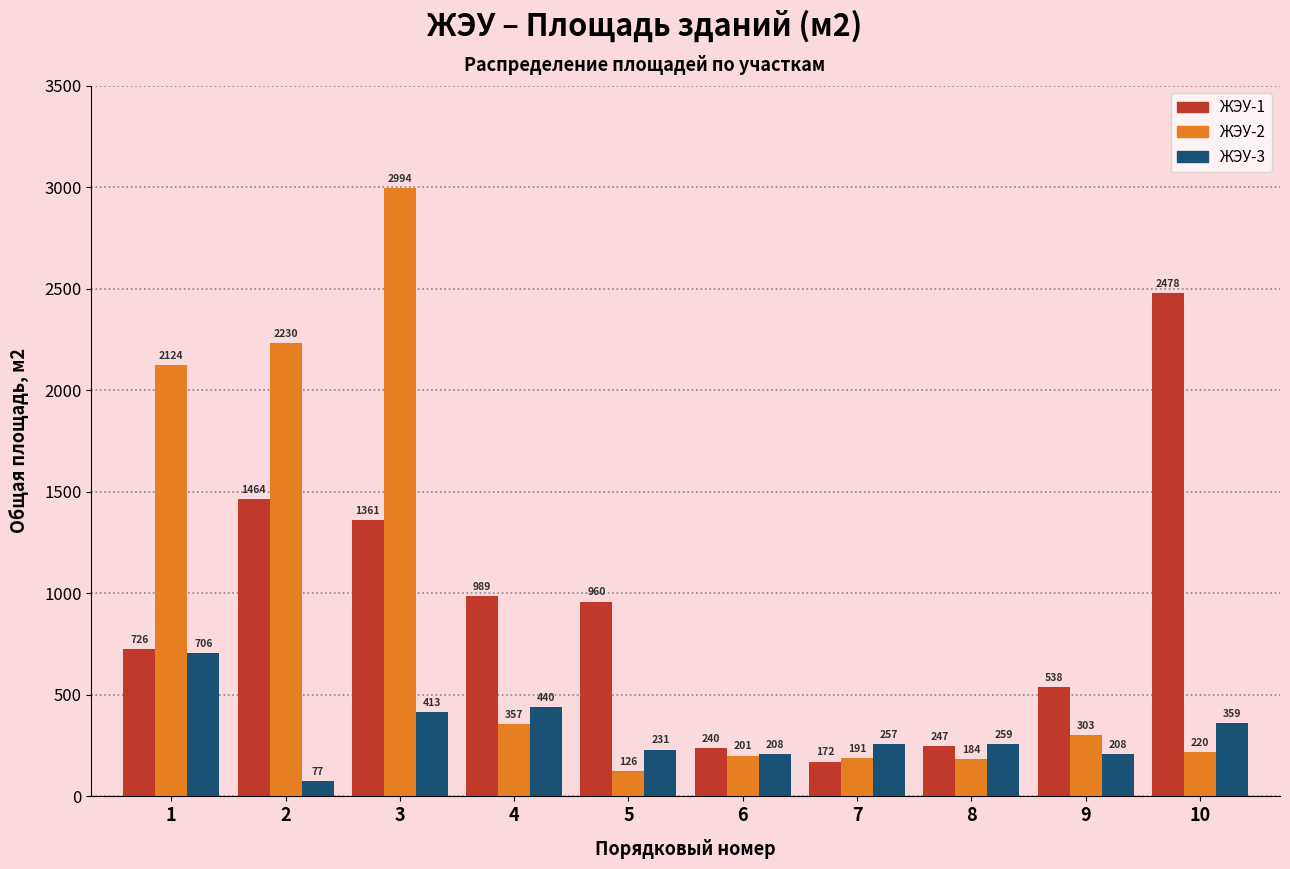

Is the value of ЖЭУ-3 at 2 greater than the value of ЖЭУ-2 at 6?

No